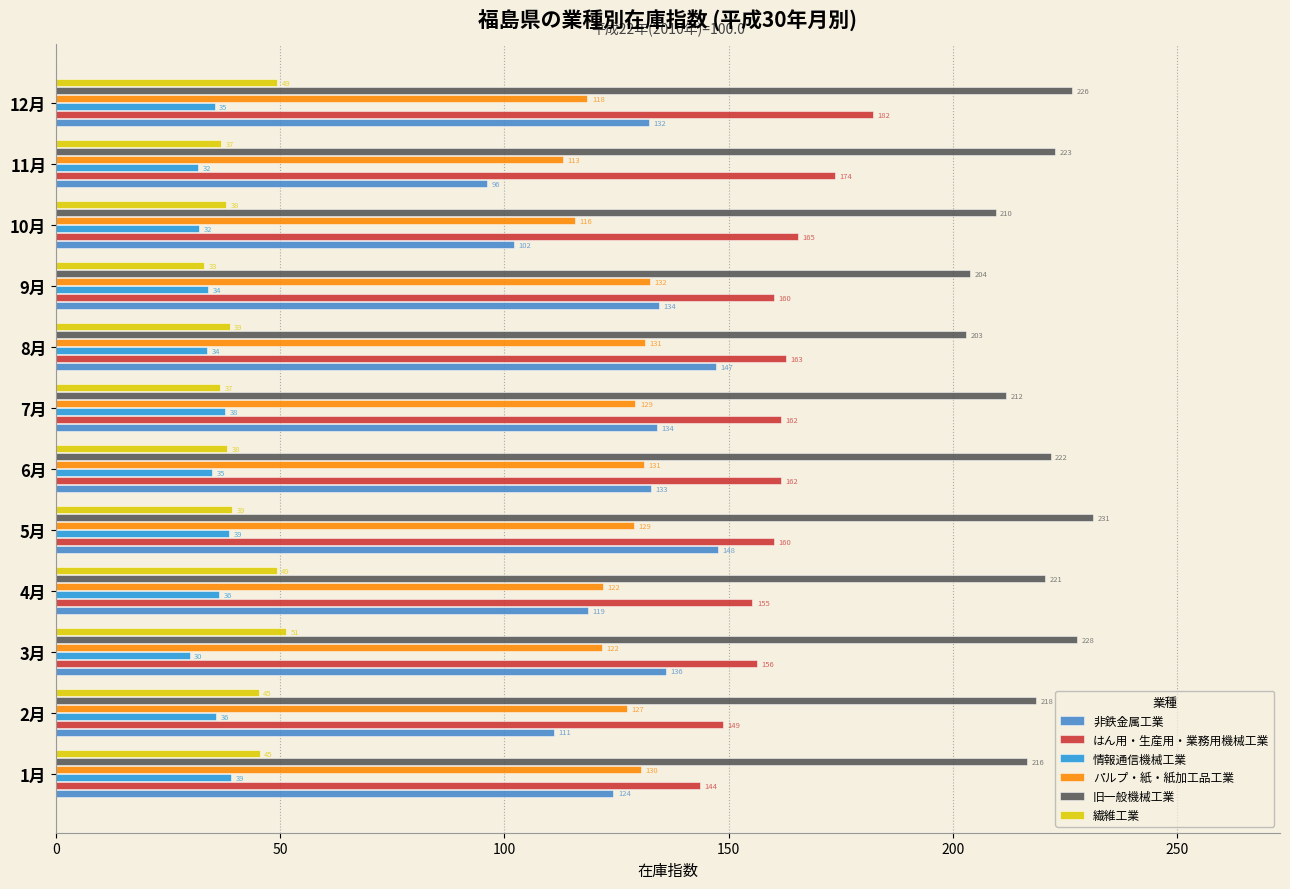

What is the sum of all 旧一般機械工業 values?

2613.8